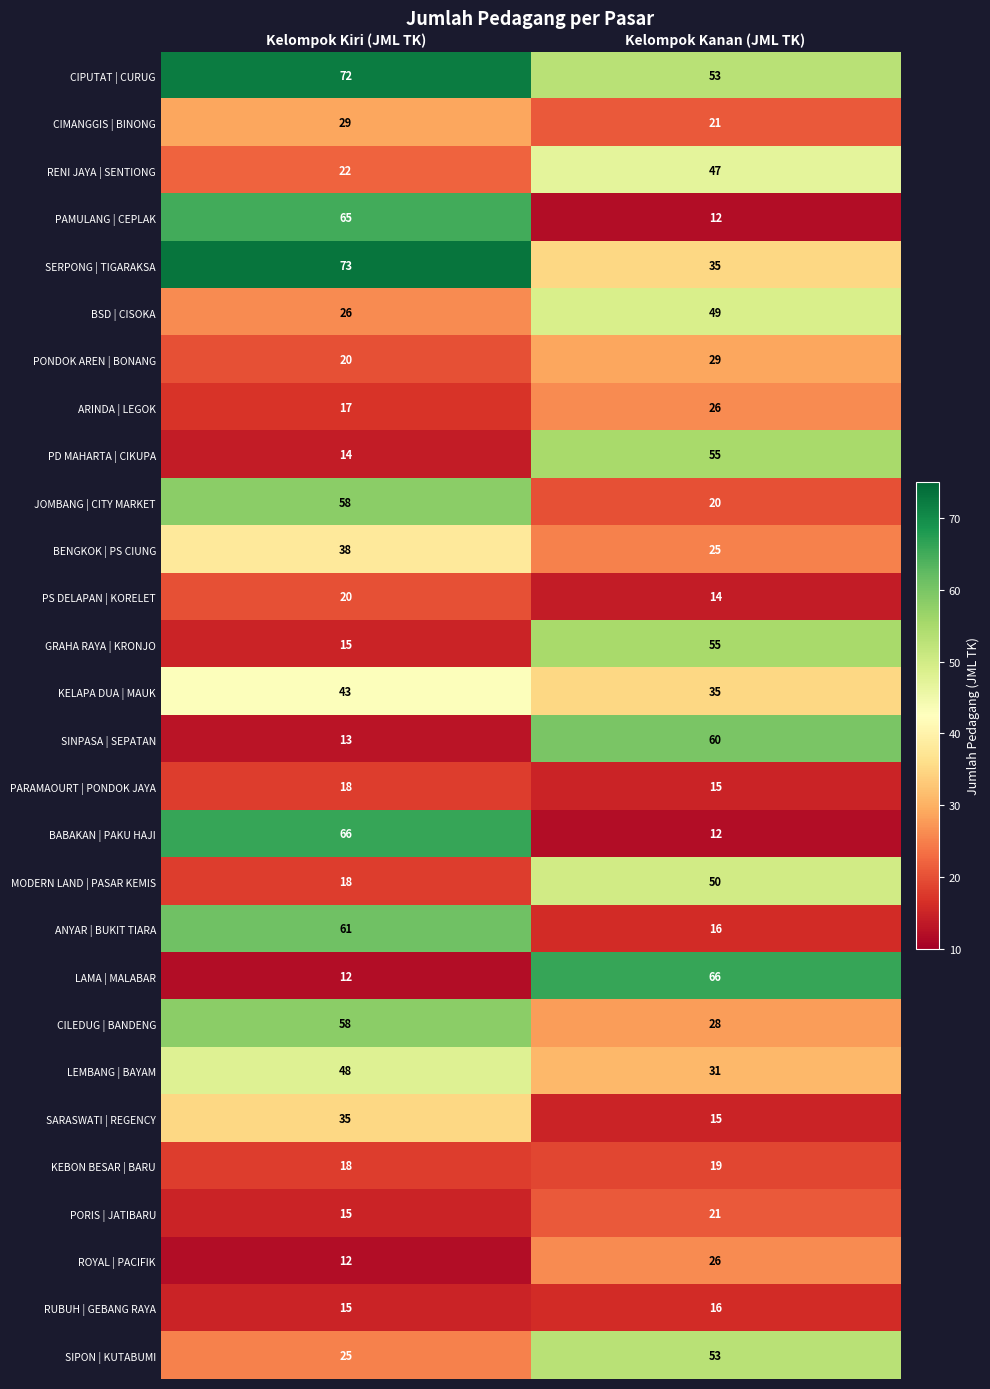

What is the maximum value shown in the chart?

73